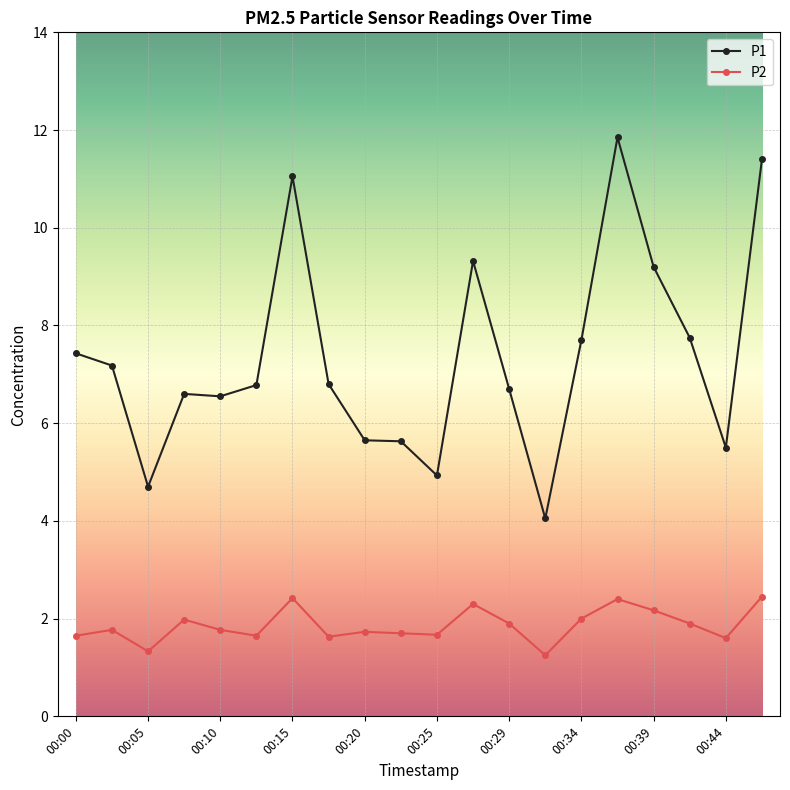

True or false: P1 has more than 1 points higher than both neighbors.

True